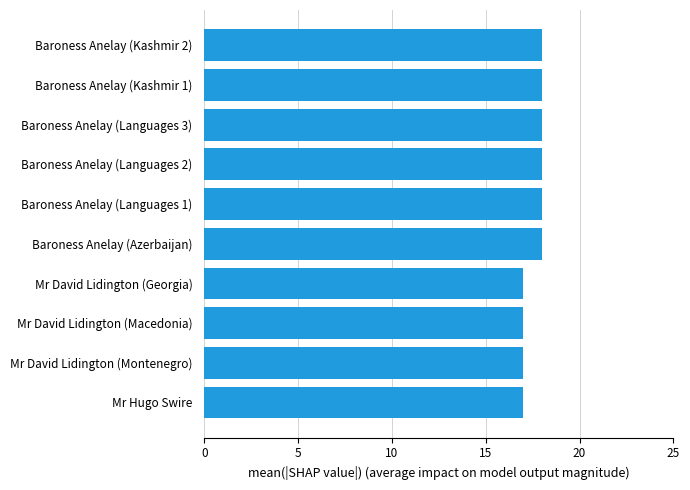

The value at Mr David Lidington (Macedonia) is 17. True or false?

True